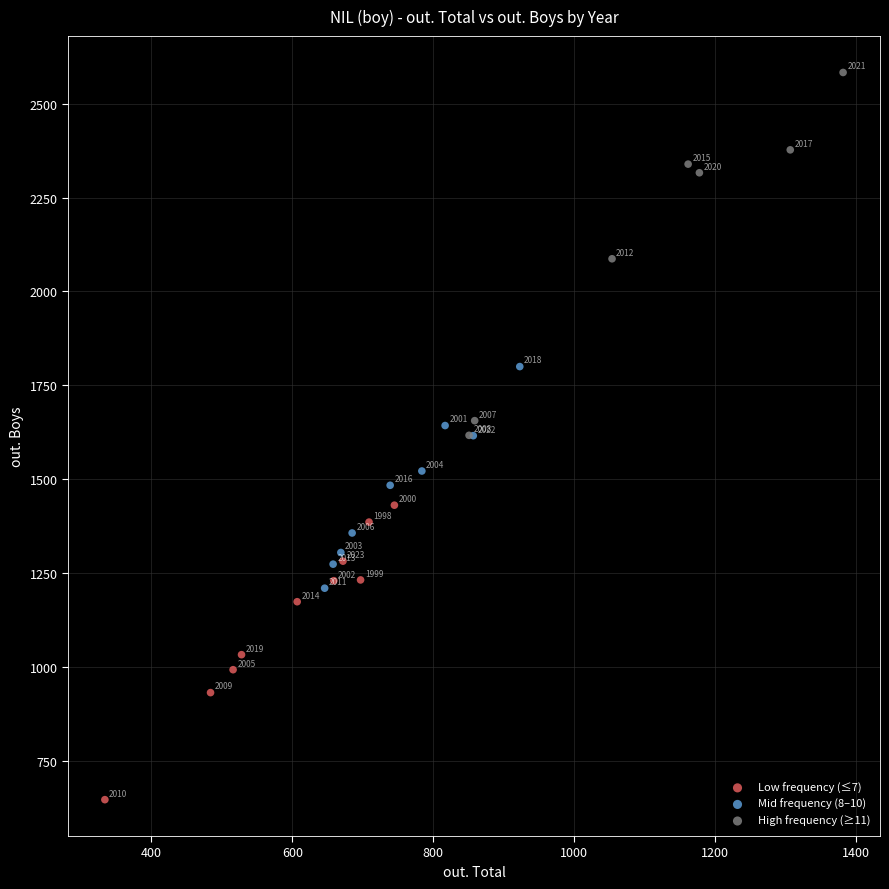

Which series contains the lowest Y value?

Low frequency (≤7)